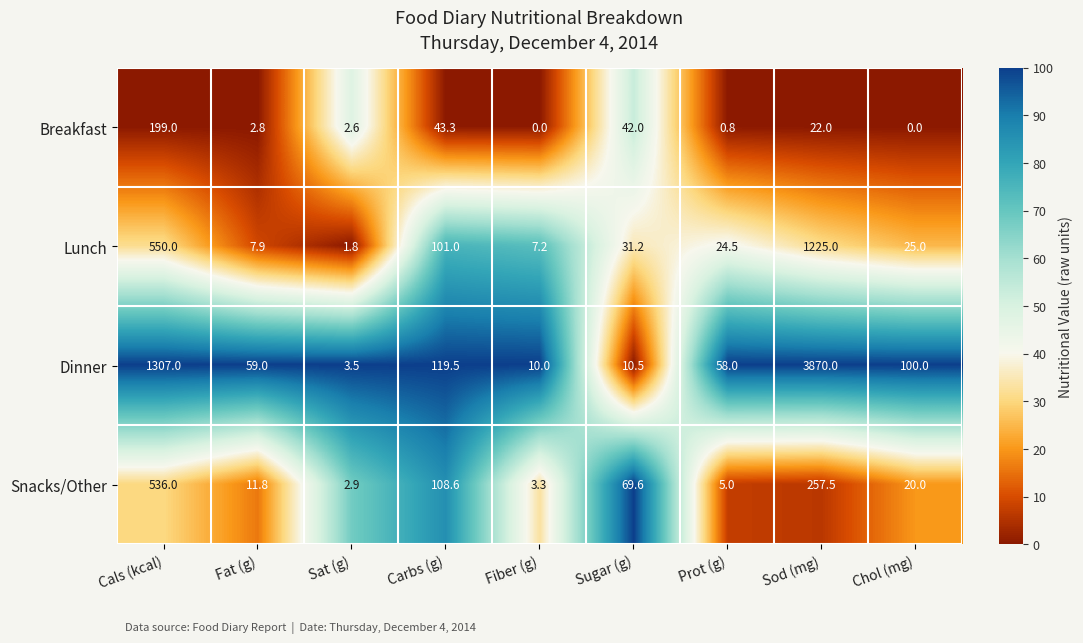

What is the greatest value displayed?

3870.0